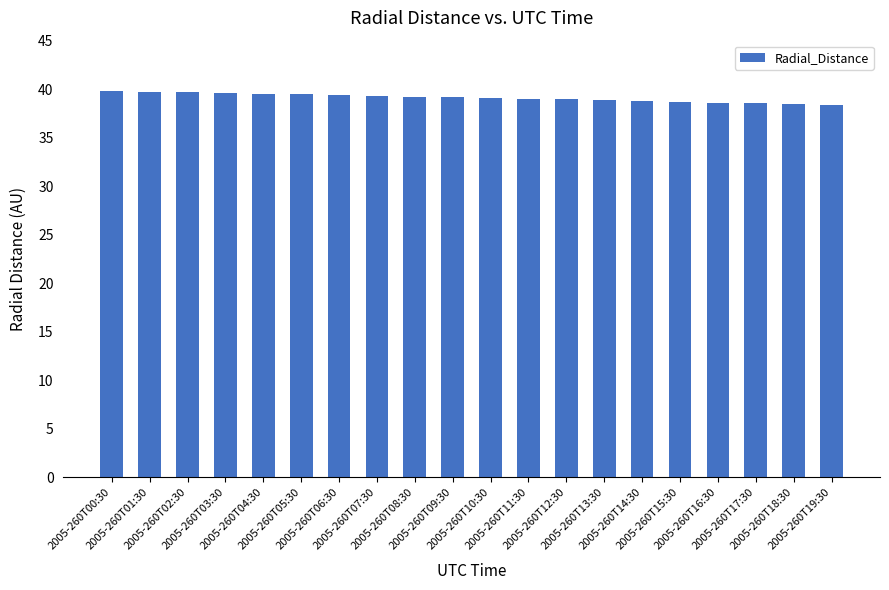

The chart shows a value of 39.7 at 2005-260T02:30. True or false?

True